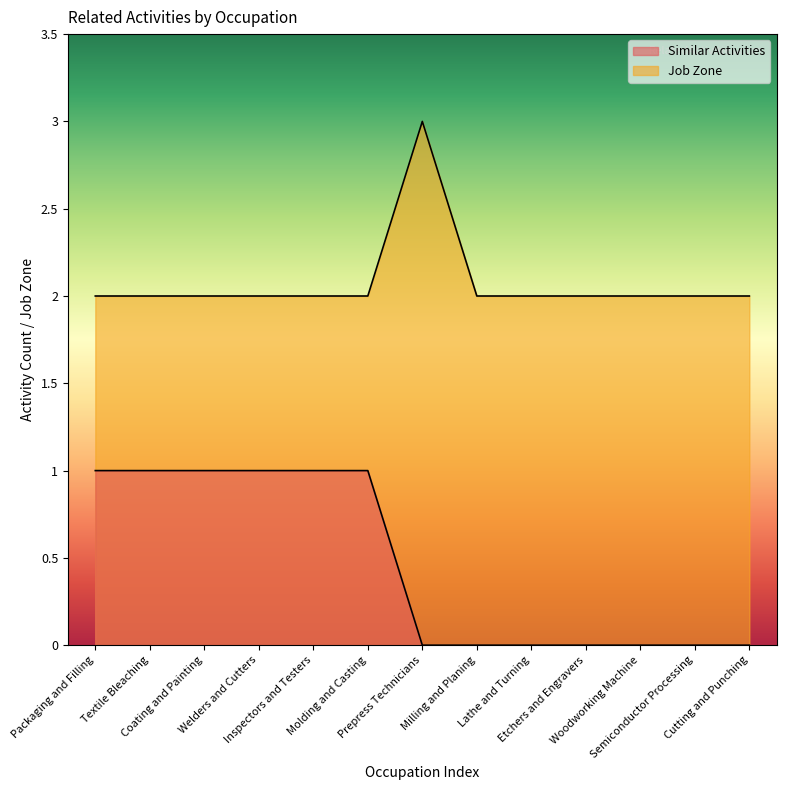

What are all the series names shown in the legend?

Similar Activities, Job Zone